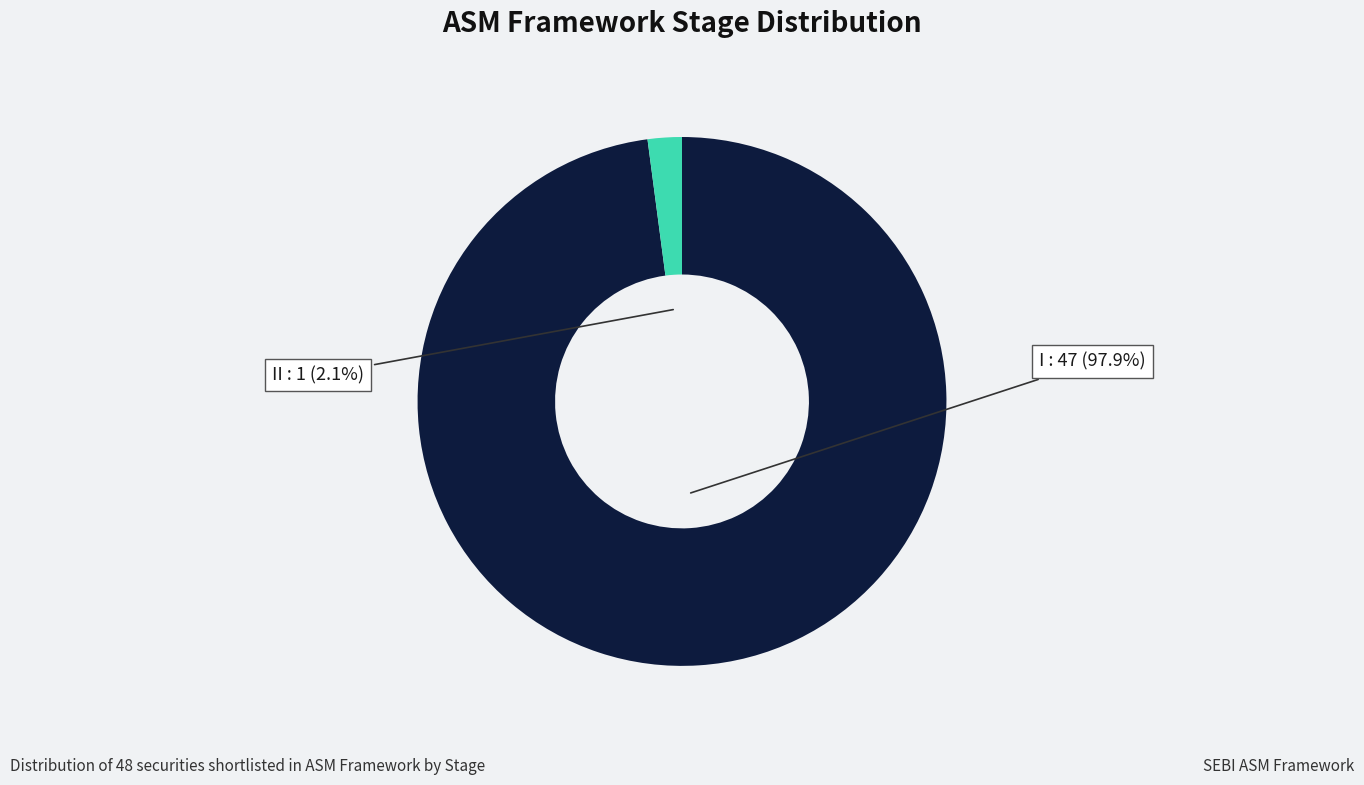

Does any single category account for the majority?

Yes